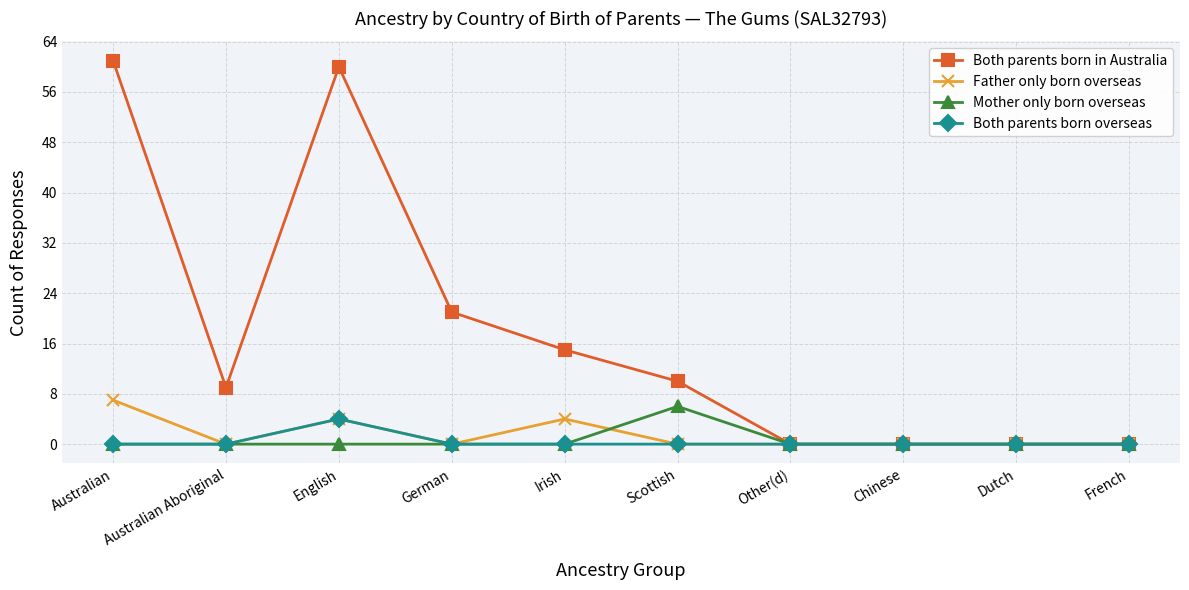

What is the difference between the Both parents born overseas values at English and Australian Aboriginal?

4